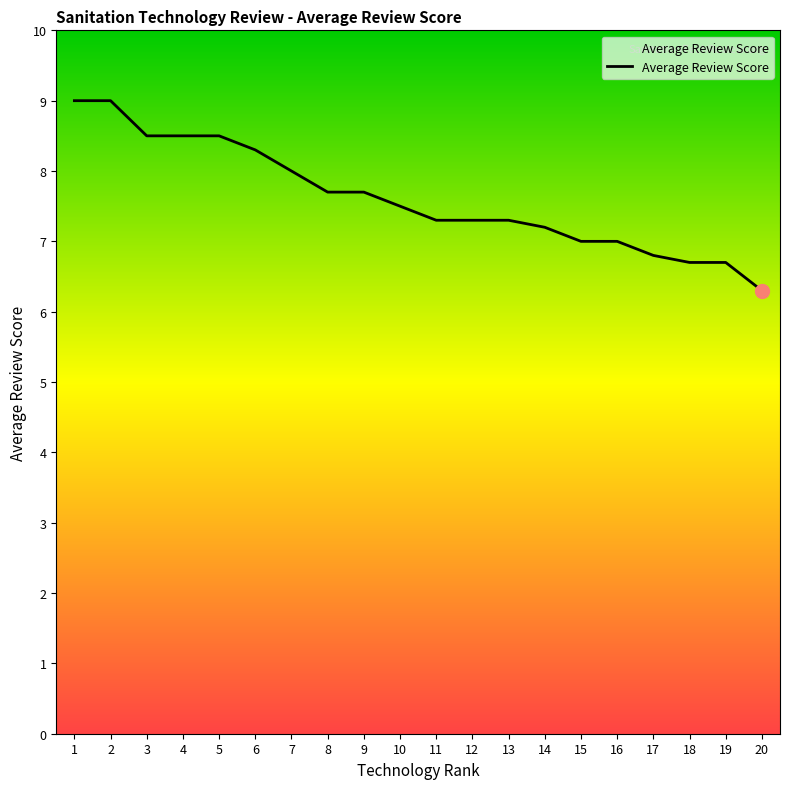

At which category does the chart reach its minimum across all series?

20